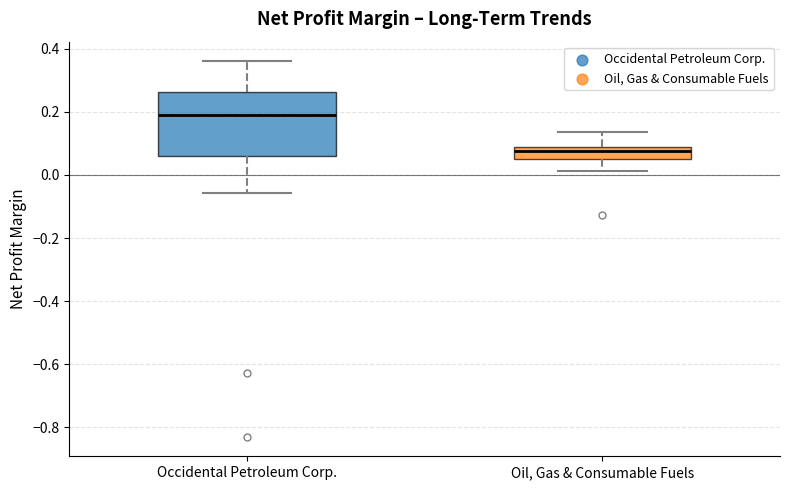

Comparing the boxes themselves (not the whiskers), which one is the tallest?

Occidental Petroleum Corp.